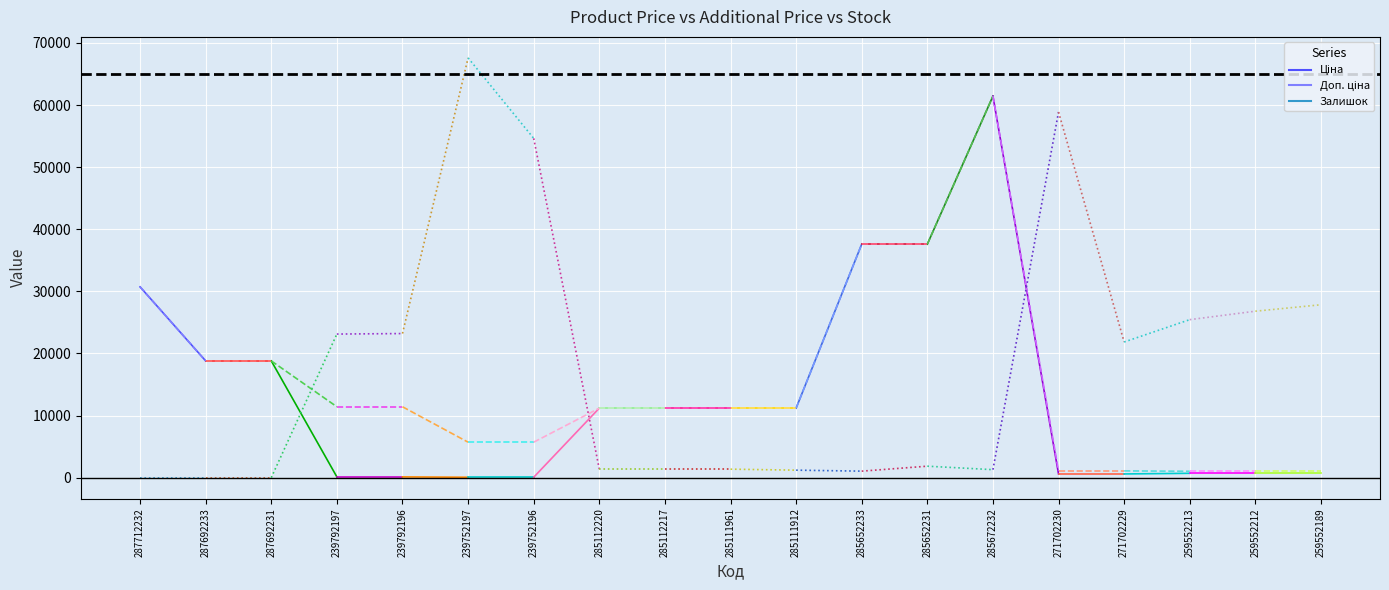

Which series has the largest range (max minus min)?

Ціна